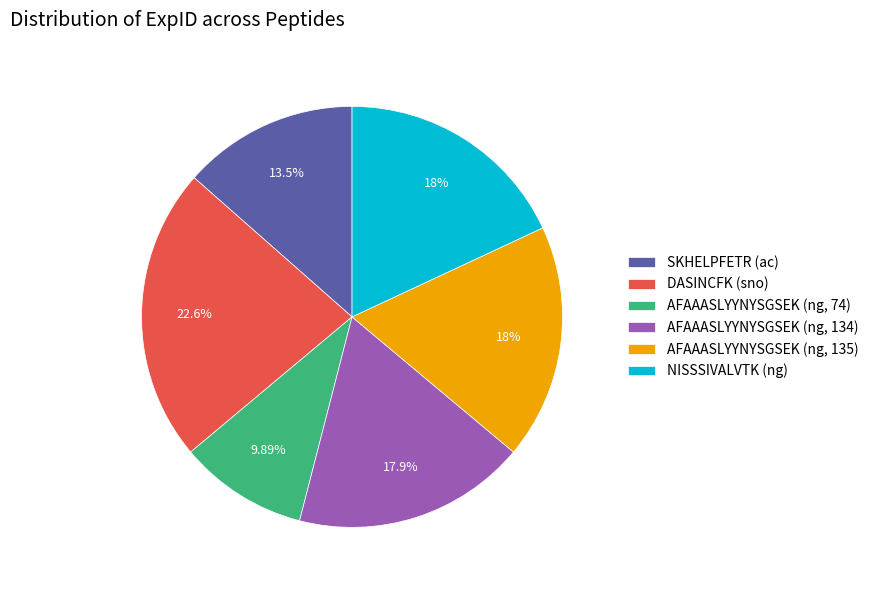

Which slice is the smallest?

AFAAASLYYNYSGSEK (ng, 74)